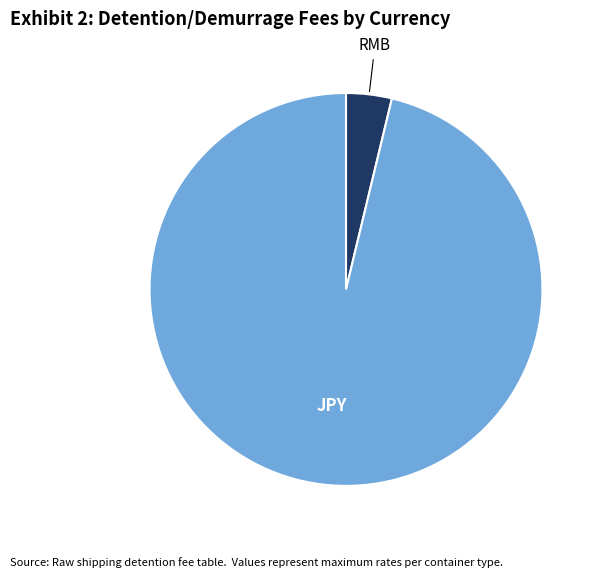

Is there any slice that represents more than half of the pie?

Yes